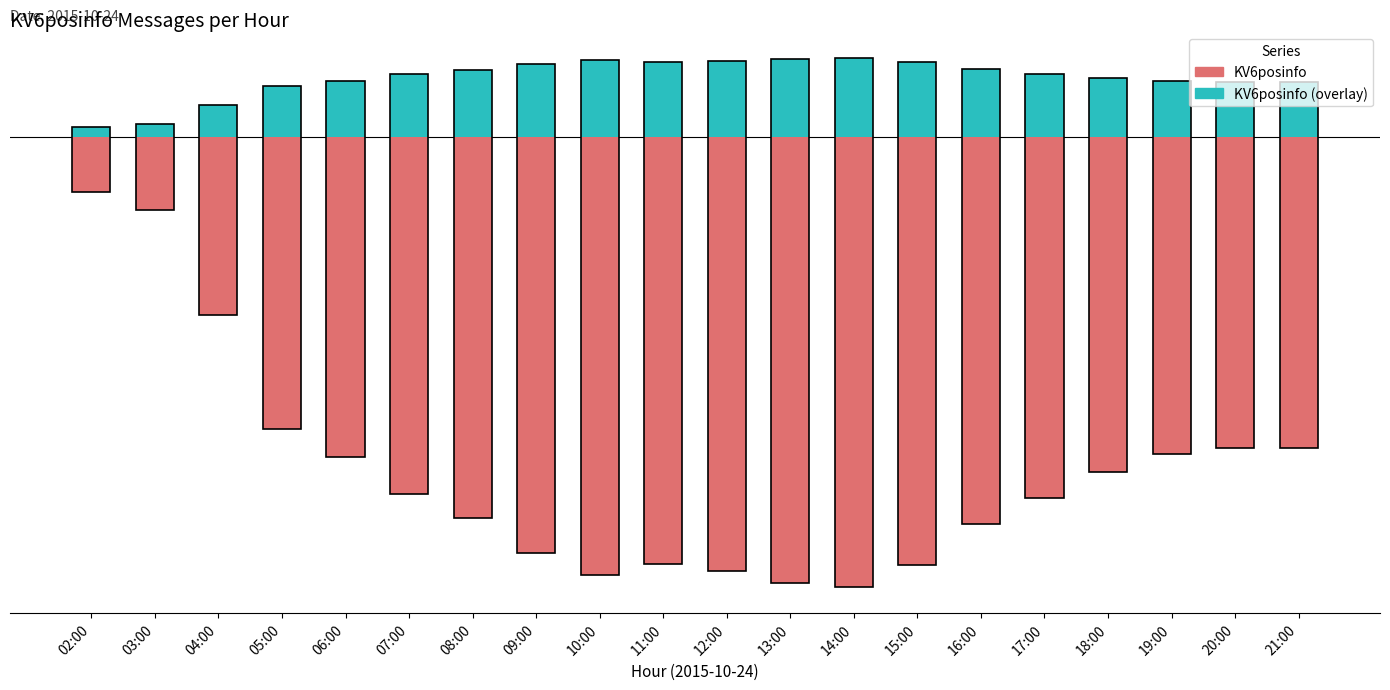

What is the minimum value for KV6posinfo?

-2.3